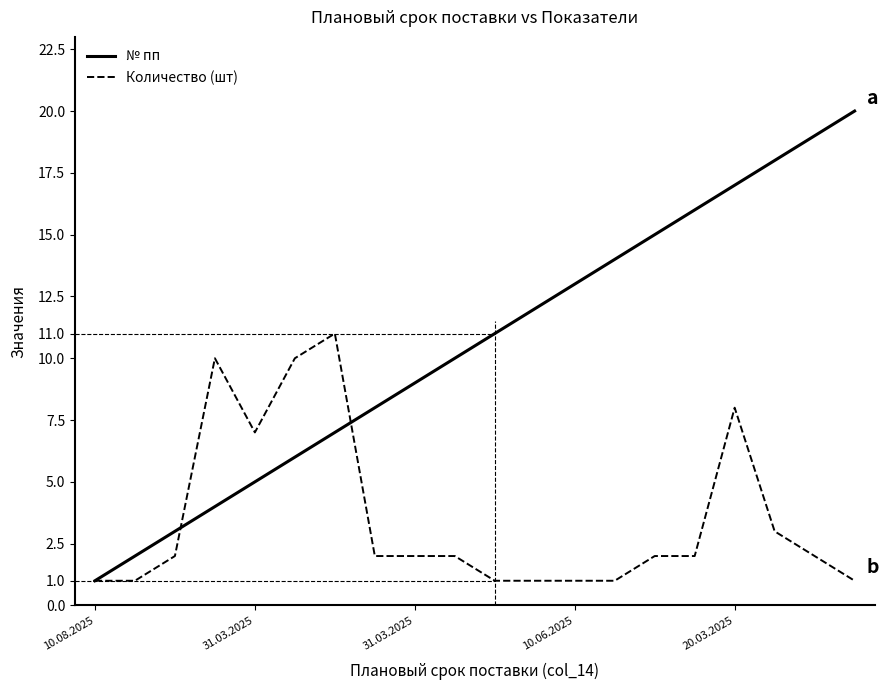

What is the maximum value for Количество (шт)?

11